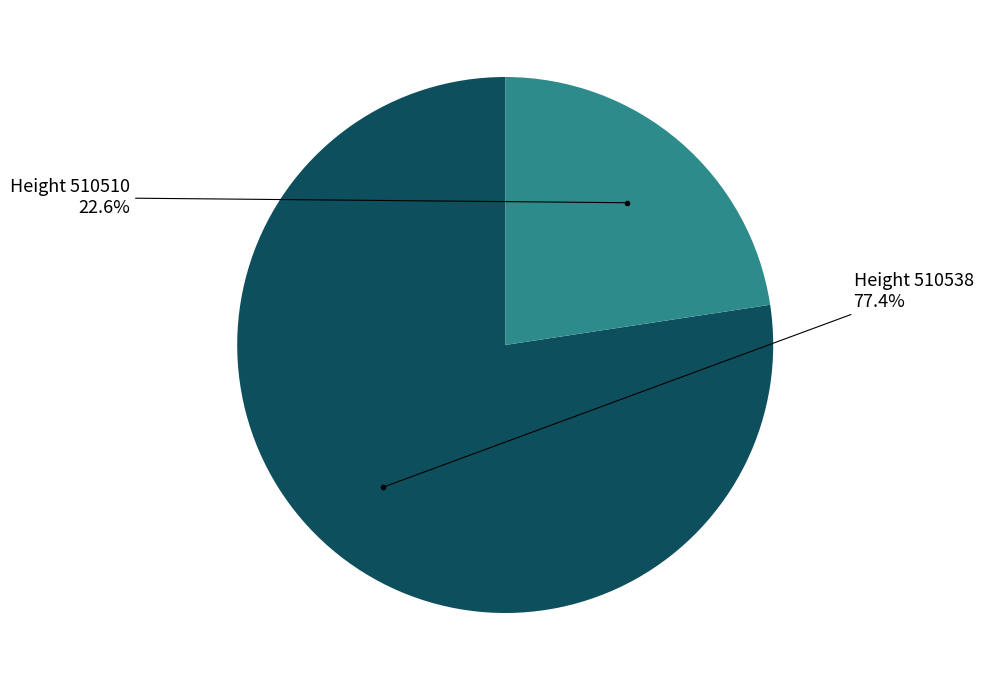

Is there a majority slice in this chart?

Yes